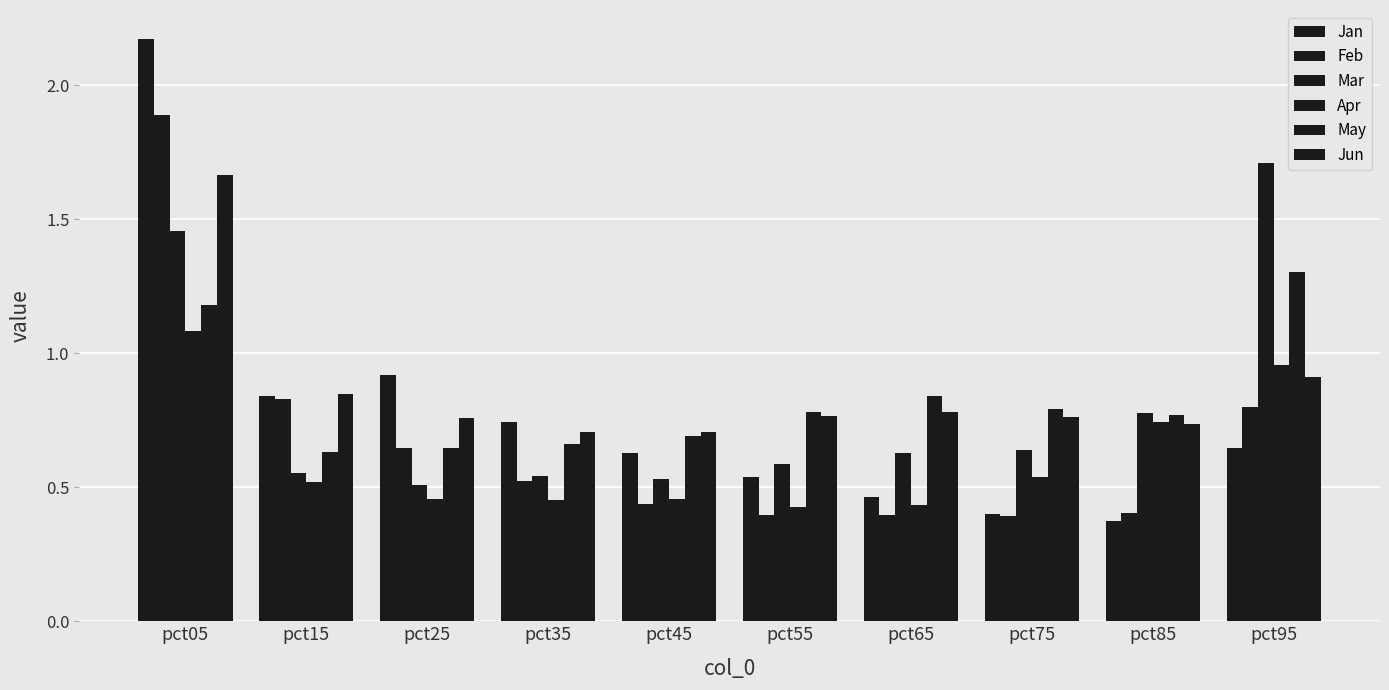

Which label corresponds to the largest value in the chart?

pct05